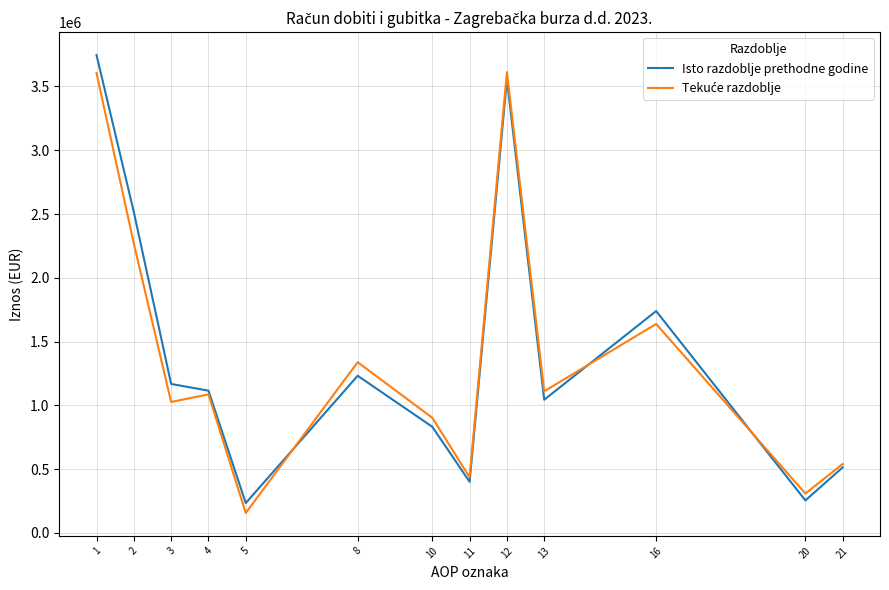

What is the spread (max minus min) of values at 2?

247812